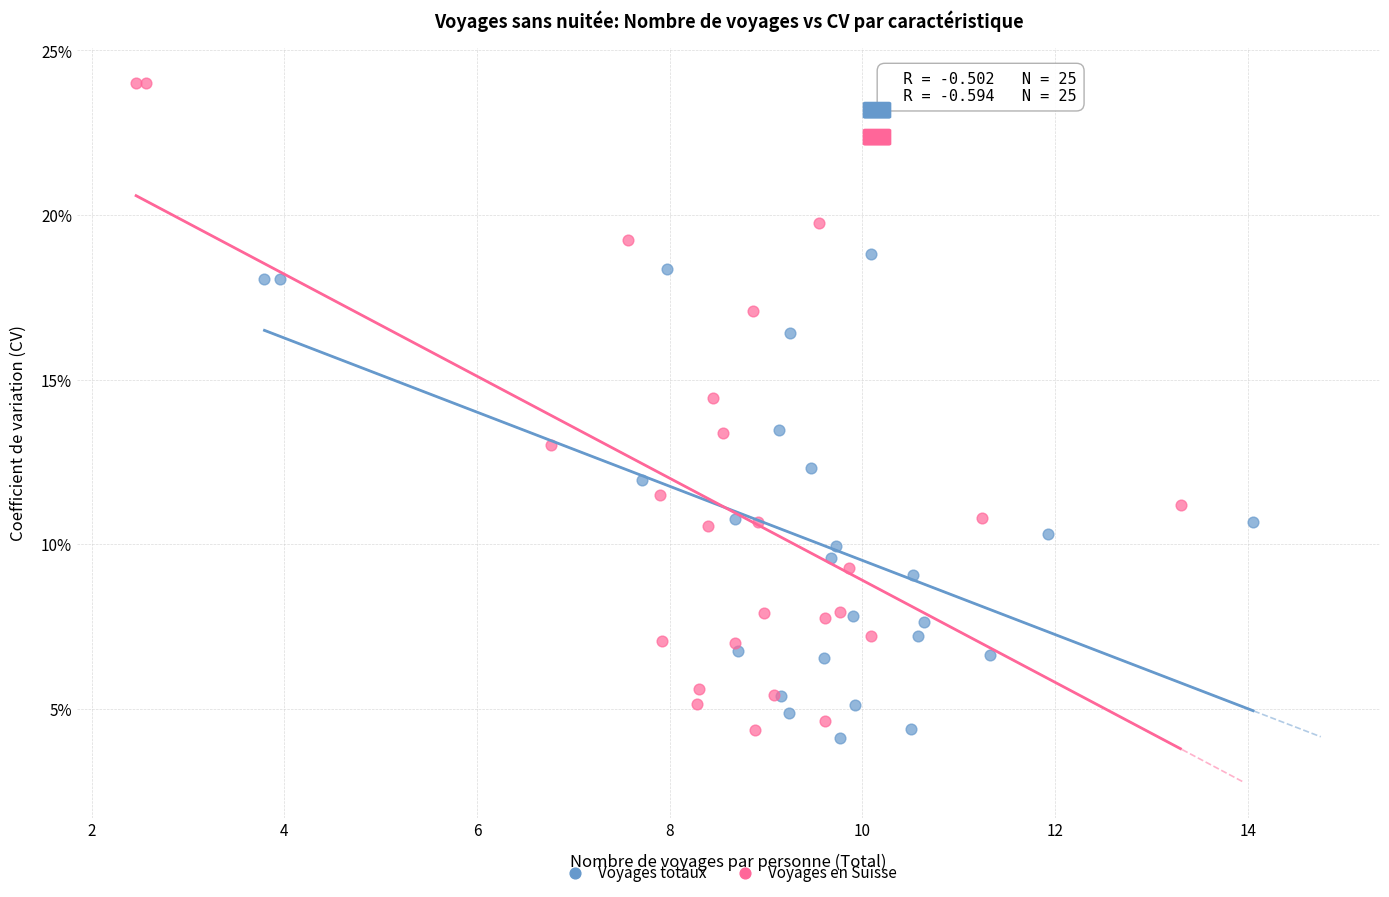

What are all the series names shown in the legend?

Voyages totaux, Voyages en Suisse